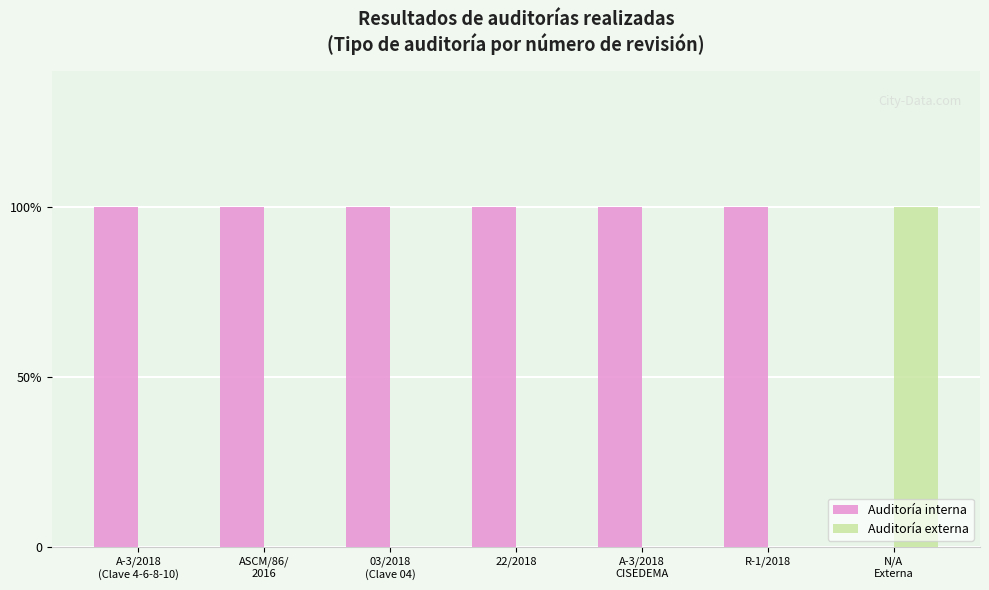

What is the total value across all series at 03/2018
(Clave 04)?

1